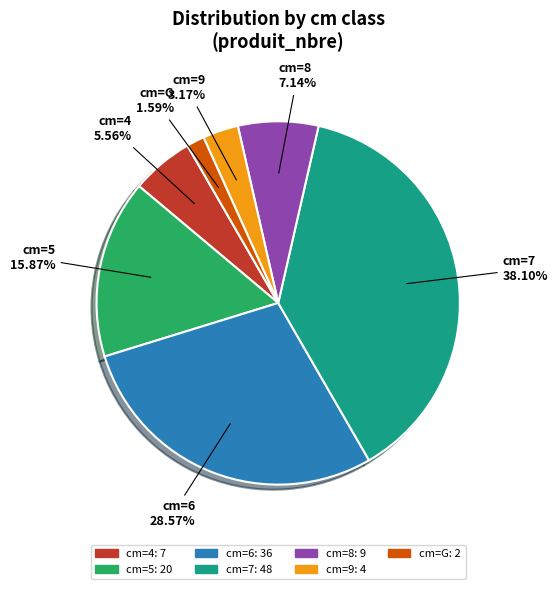

To the nearest percent, what is the average slice percentage?

14%